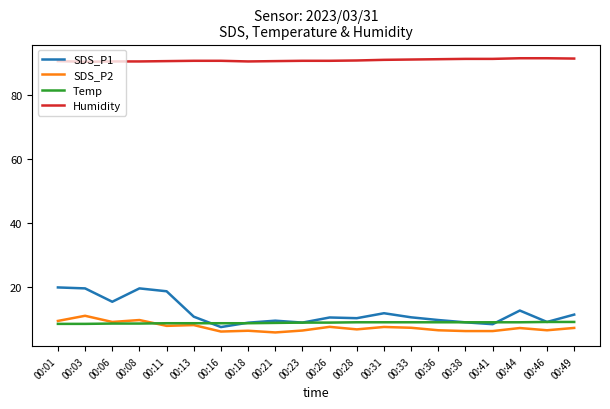

True or false: Humidity and Temp intersect in this chart.

False